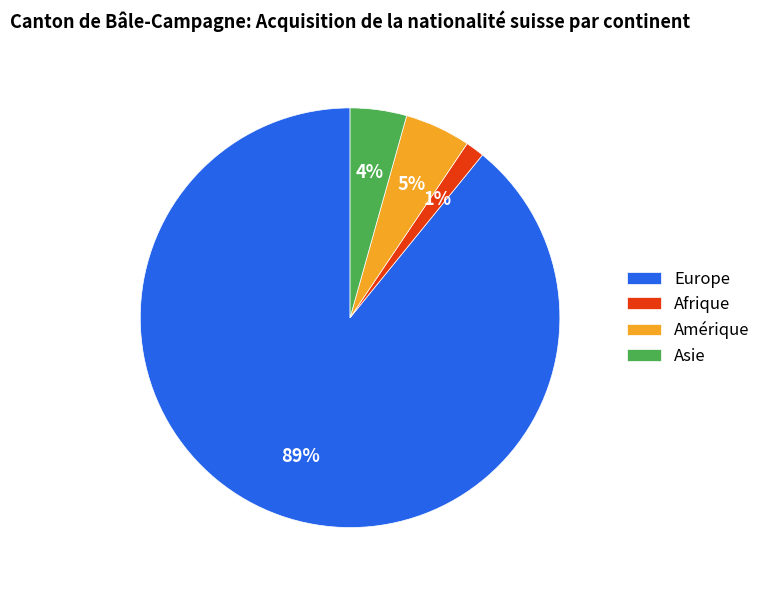

Does Afrique account for over 50% of the chart?

No